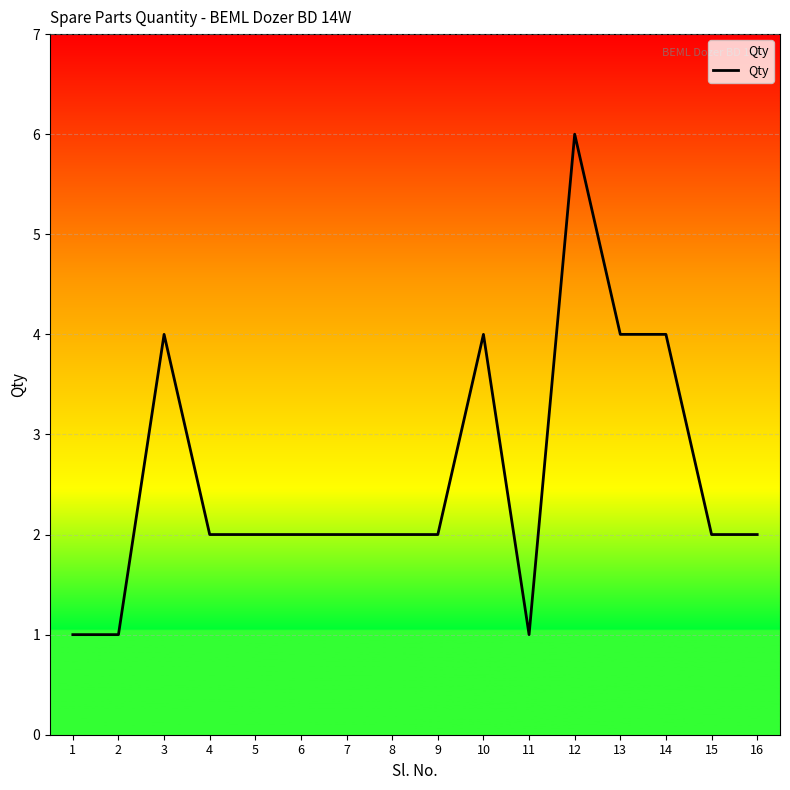

Read the value at 5.

2